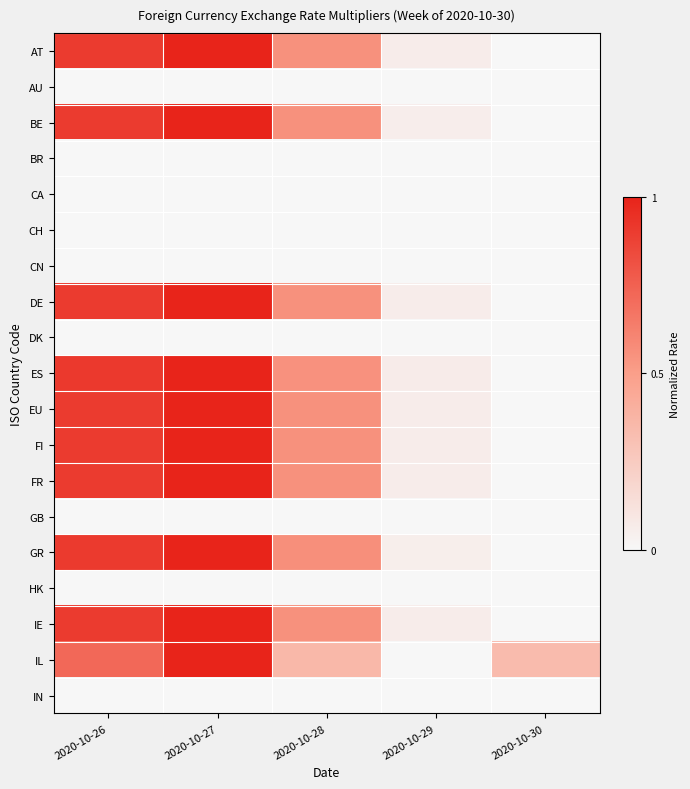

What is the difference between the highest and lowest values at 2020-10-26?

0.9